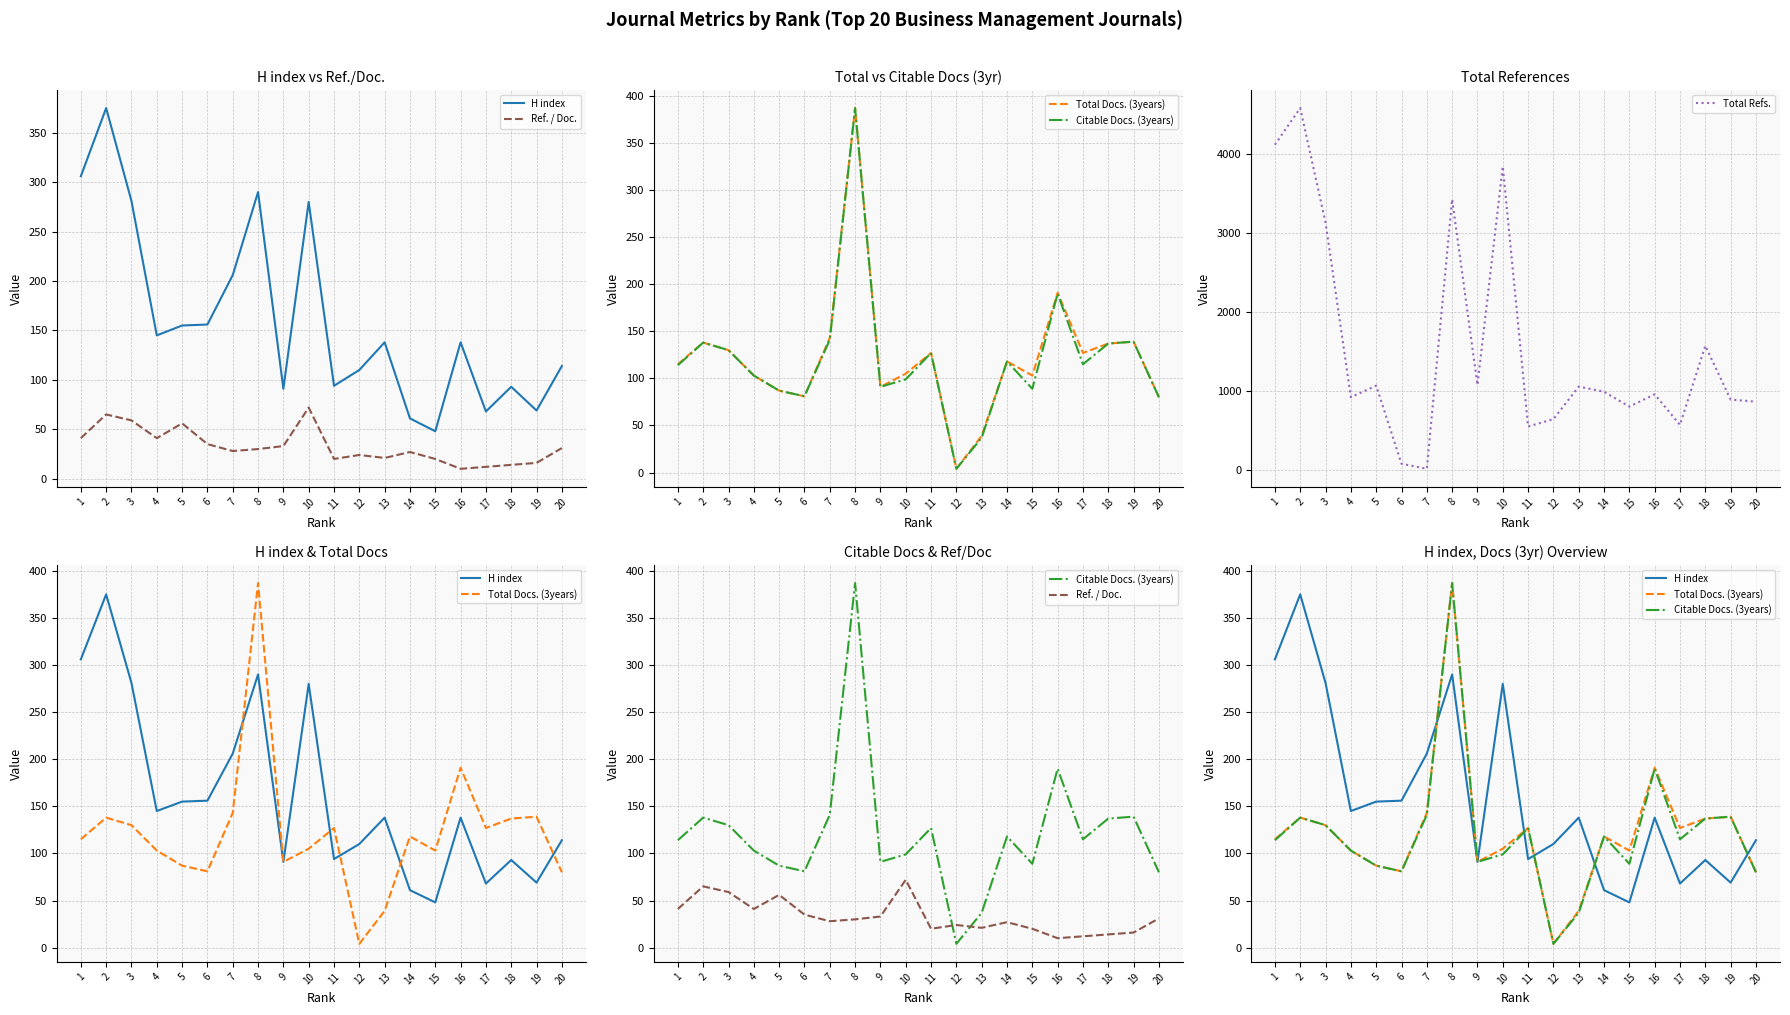

What are all the series names shown in the legend?

H index, Ref. / Doc., Total Docs. (3years), Citable Docs. (3years), Total Refs.